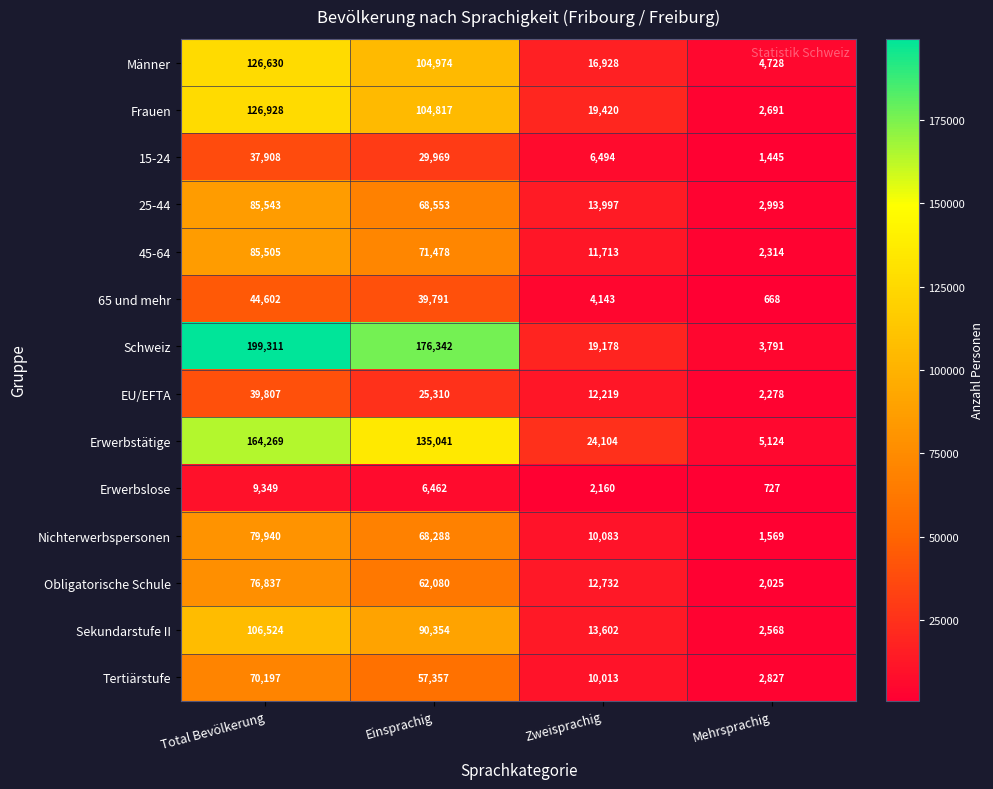

Is it true that Obligatorische Schule equals 12732 at Zweisprachig?

True